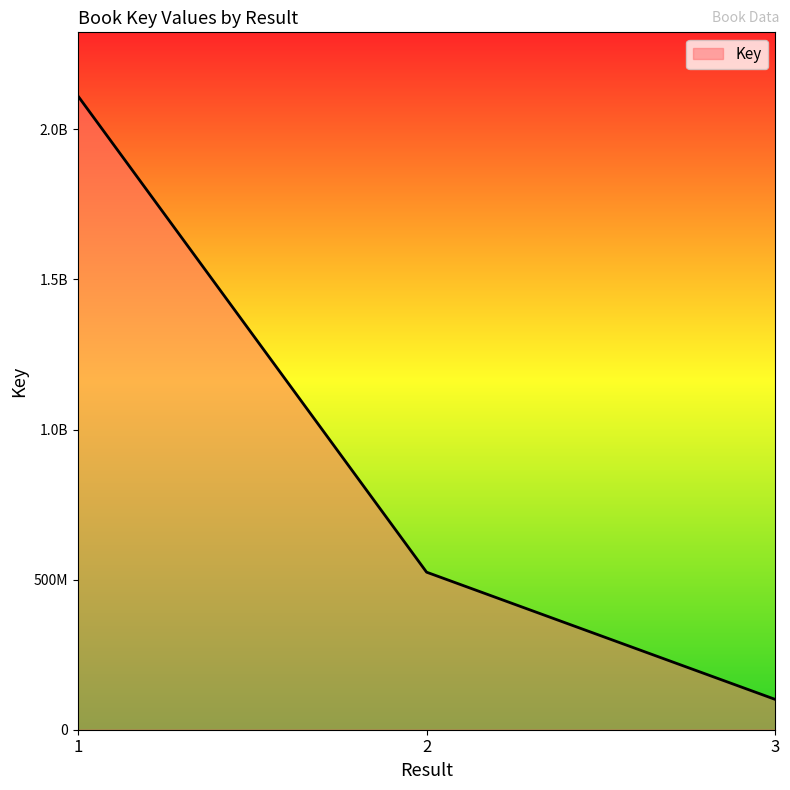

Is it true that the value at 2 is 524864192?

True